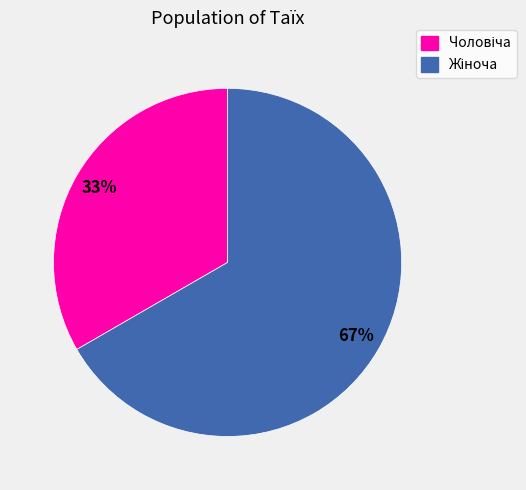

To the nearest percent, what is the average slice percentage?

50%